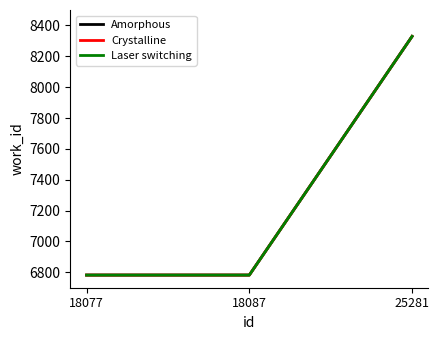

What is the smallest value displayed?

6782